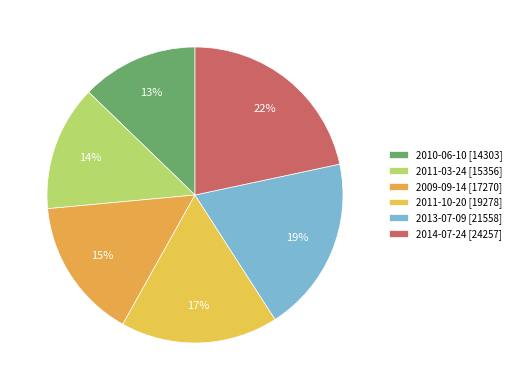

Is there a majority slice in this chart?

No